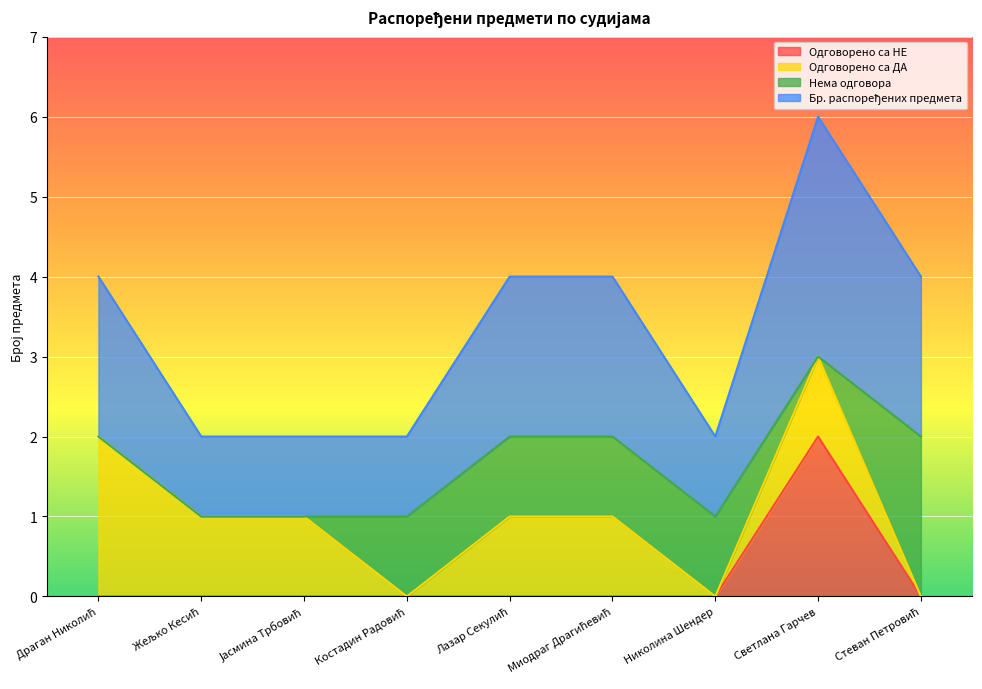

True or false: Одговорено са НЕ and Бр. распоређених предмета intersect in this chart.

False